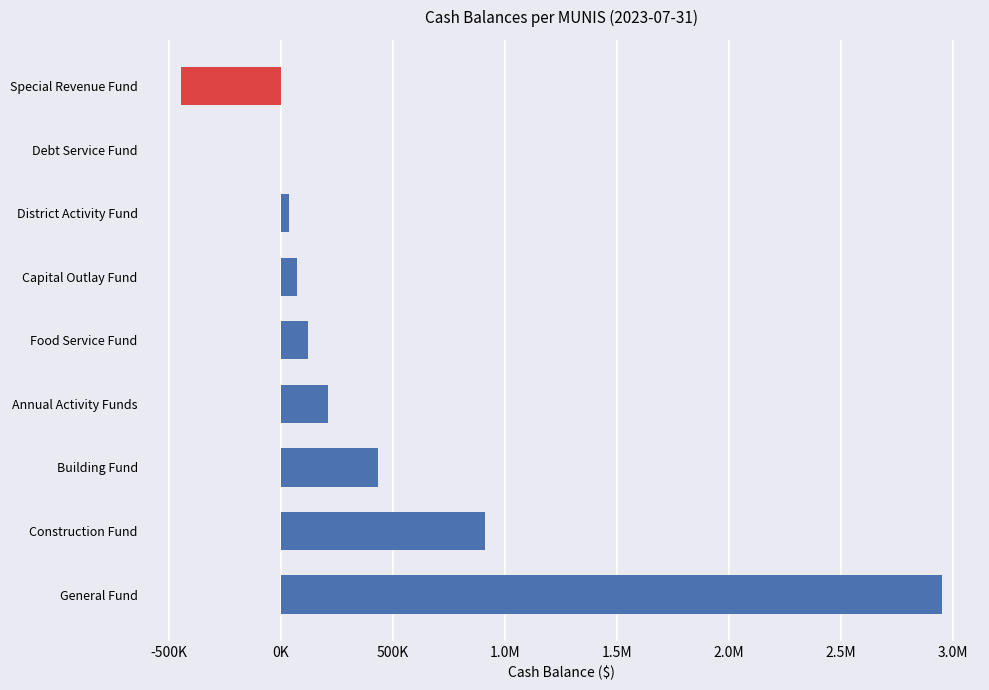

How many values are below zero?

1